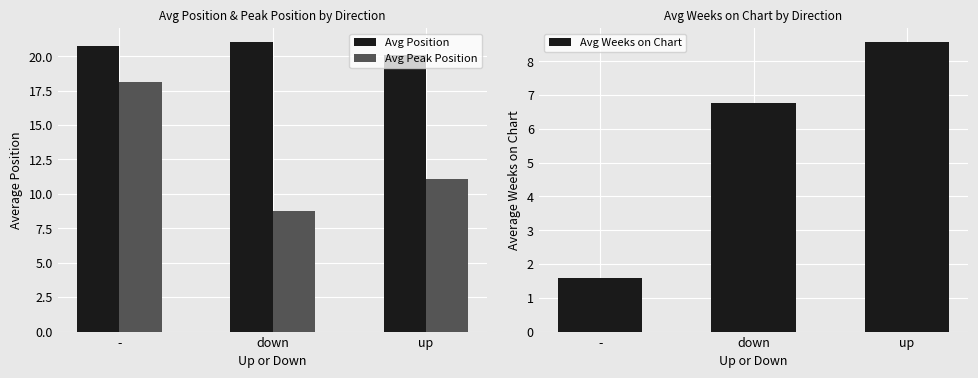

Reading left to right, list all the values displayed in this chart.

Avg Position: 20.7	21.0	20.1
Avg Peak Position: 18.1	8.8	11.1
Avg Weeks on Chart: 1.6	6.8	8.6